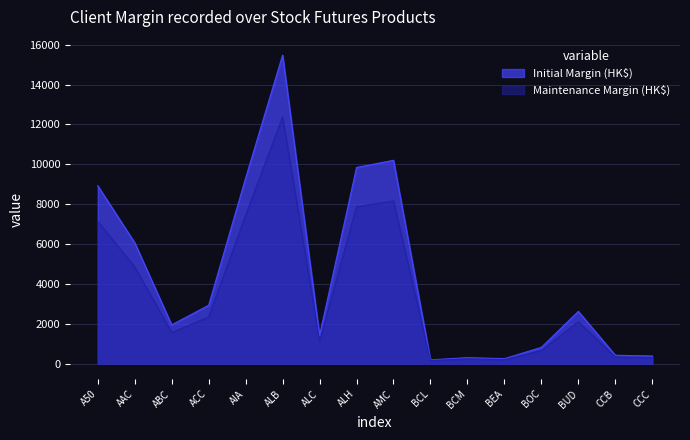

Which series has the widest spread of values?

Initial Margin (HK$)